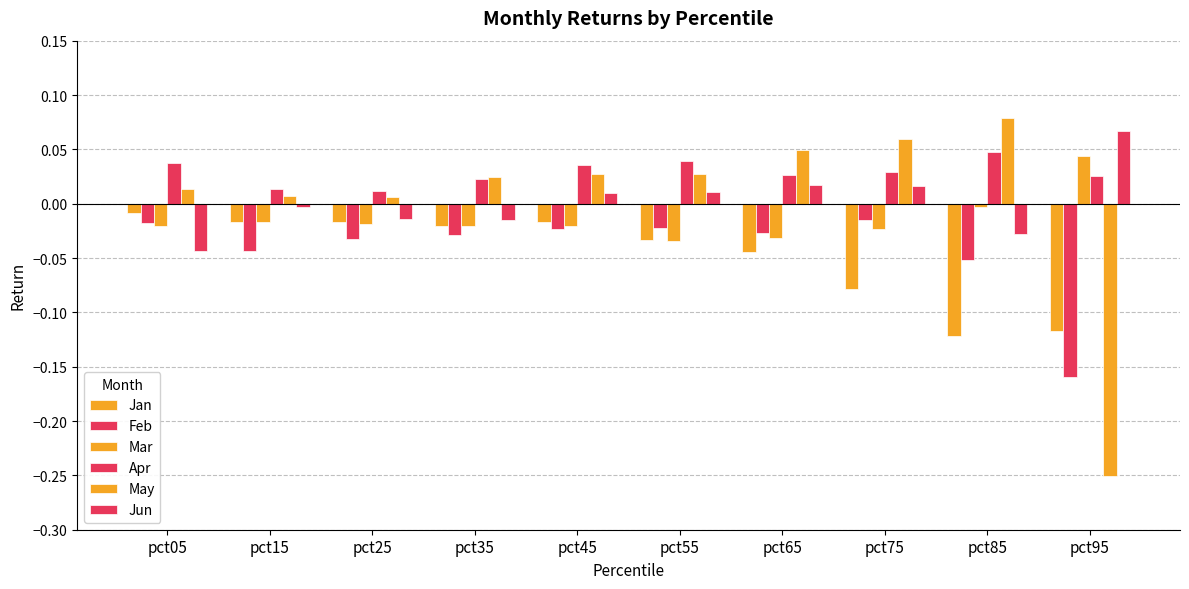

Reading left to right, extract all data points from this chart.

Jan: -0.0	-0.0	-0.0	-0.0	-0.0	-0.0	-0.0	-0.1	-0.1	-0.1
Feb: -0.0	-0.0	-0.0	-0.0	-0.0	-0.0	-0.0	-0.0	-0.1	-0.2
Mar: -0.0	-0.0	-0.0	-0.0	-0.0	-0.0	-0.0	-0.0	-0.0	0.0
Apr: 0.0	0.0	0.0	0.0	0.0	0.0	0.0	0.0	0.0	0.0
May: 0.0	0.0	0.0	0.0	0.0	0.0	0.0	0.1	0.1	-0.3
Jun: -0.0	-0.0	-0.0	-0.0	0.0	0.0	0.0	0.0	-0.0	0.1